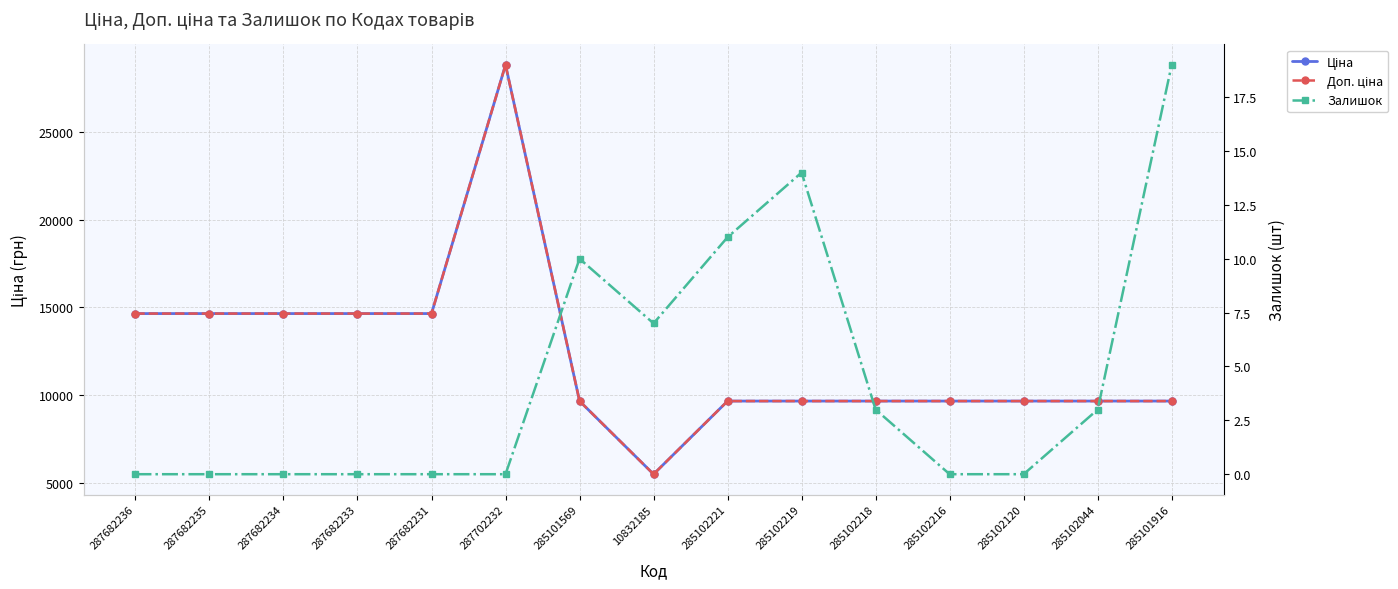

Between 287682234 and 285101916, which series saw the biggest shift?

Ціна